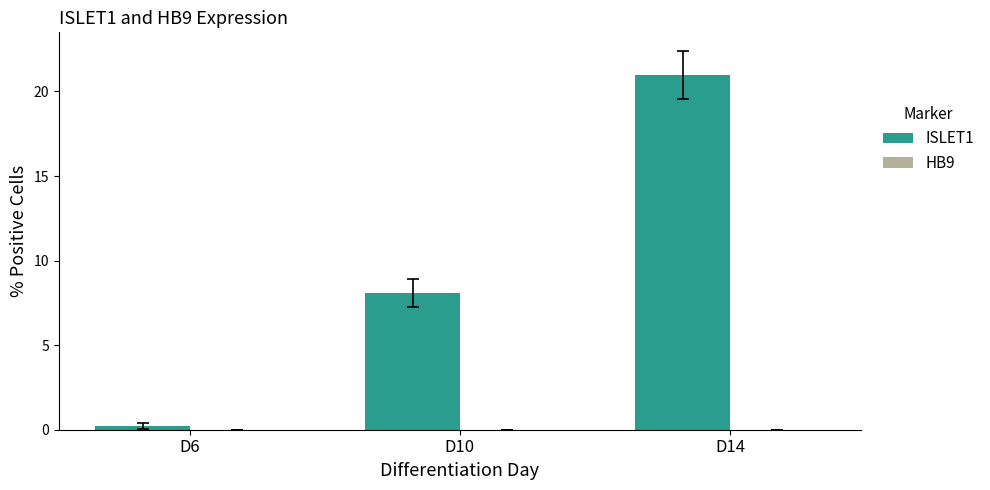

At which category does the chart reach its minimum across all series?

D6